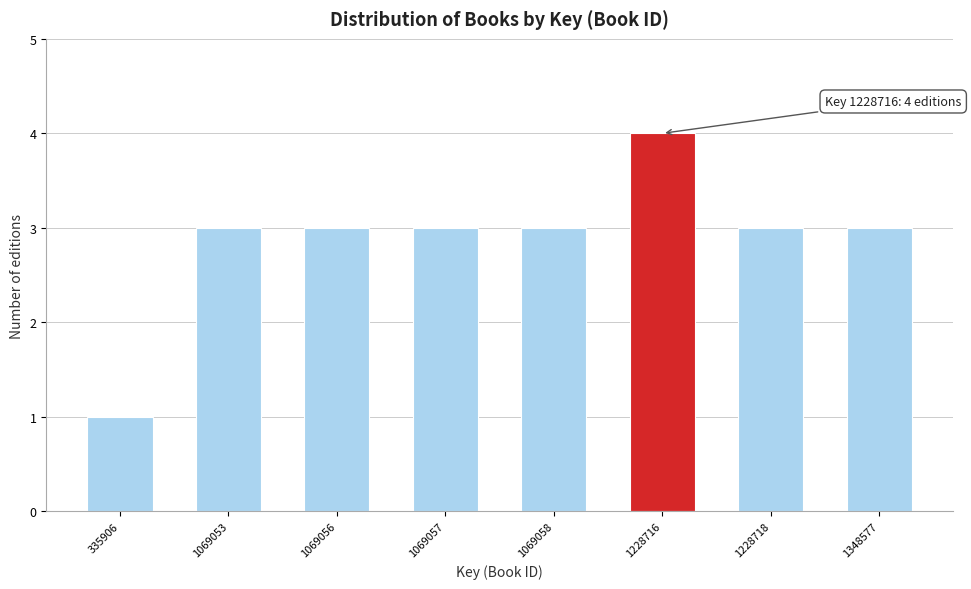

Reading left to right, transcribe all the data shown in this chart.

1	3	3	3	3	4	3	3